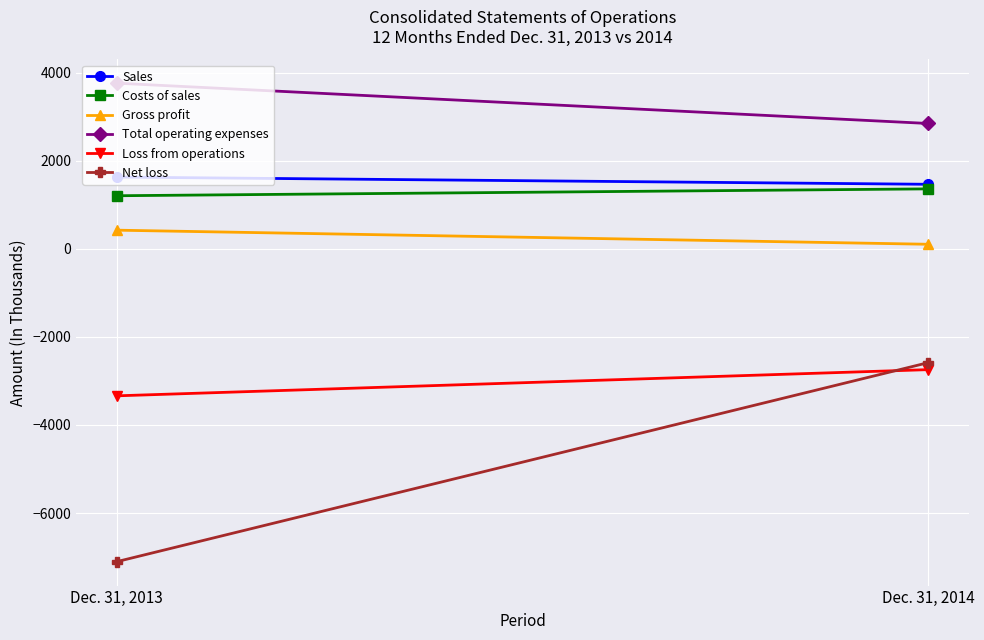

Between Dec. 31, 2013 and Dec. 31, 2014, which series saw the biggest shift?

Net loss